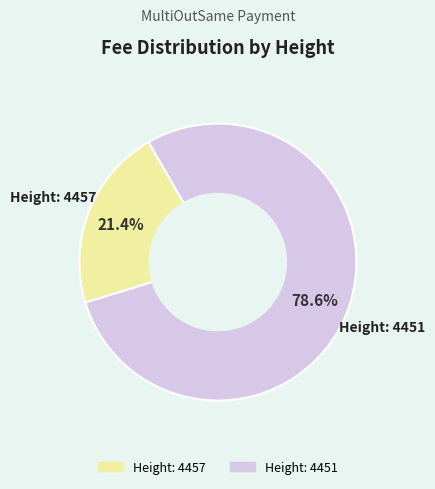

Which category has the smallest portion of the pie?

Height: 4457